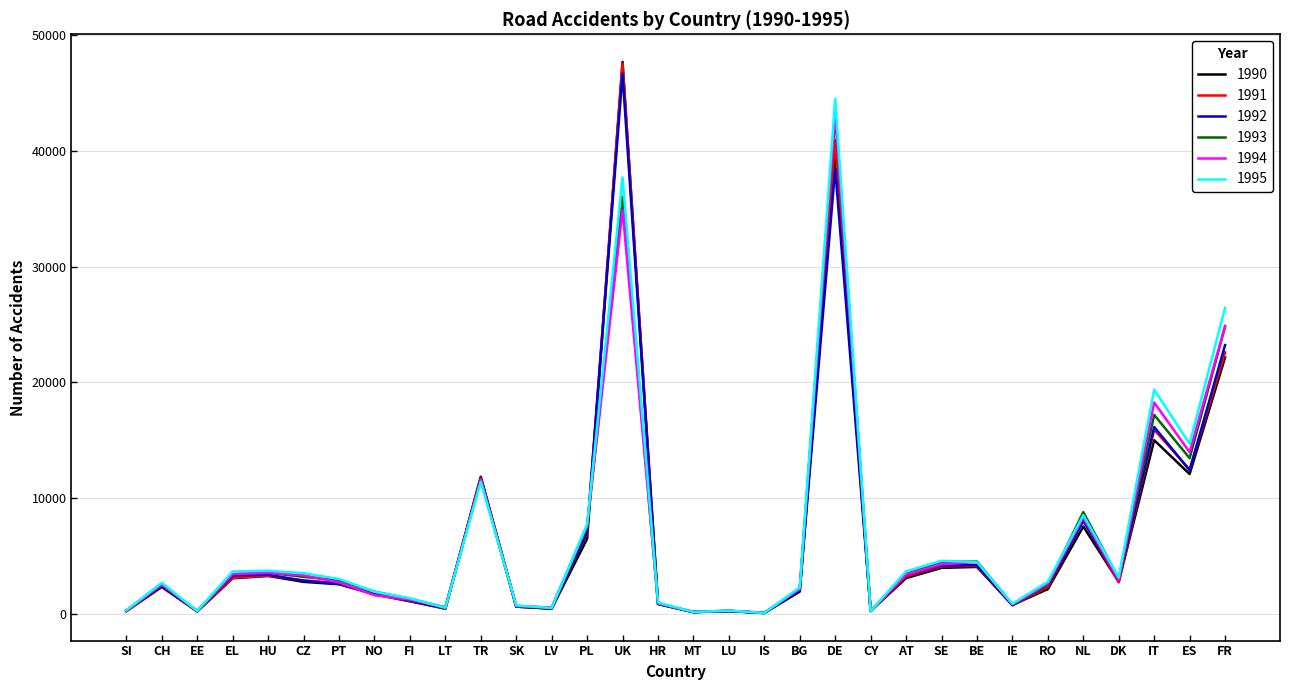

At which label does 1993 reach its peak?

DE